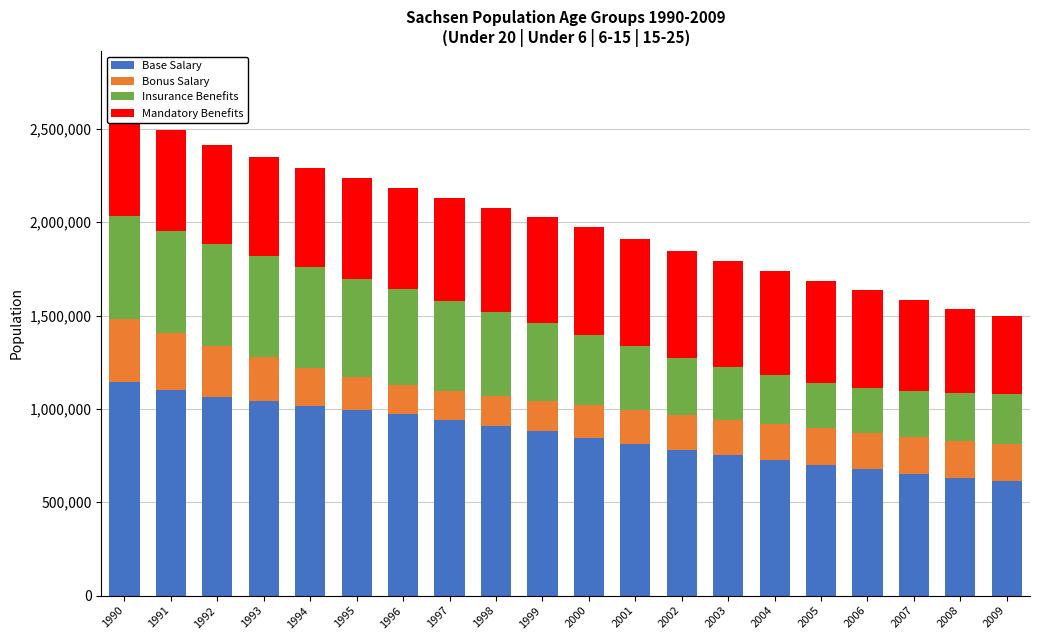

The value of Base Salary at 1998 is 432918. True or false?

False